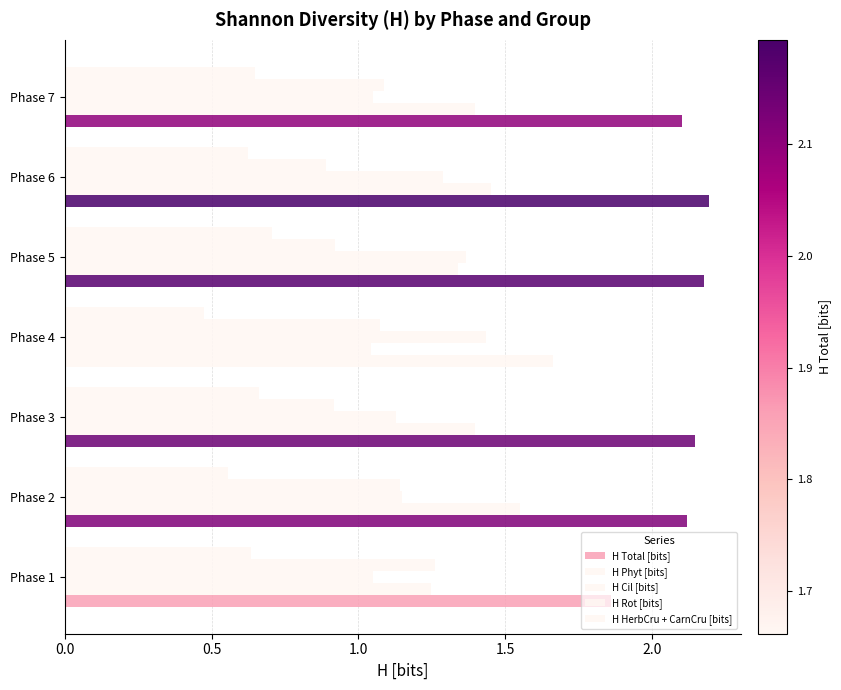

How many data points in H Rot [bits] are less than 1?

3